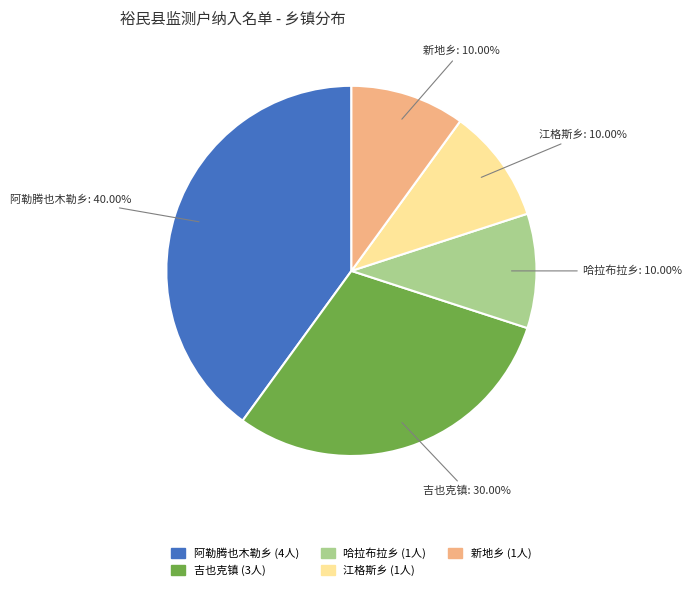

How much of the chart is everything except 新地乡?

90.0%